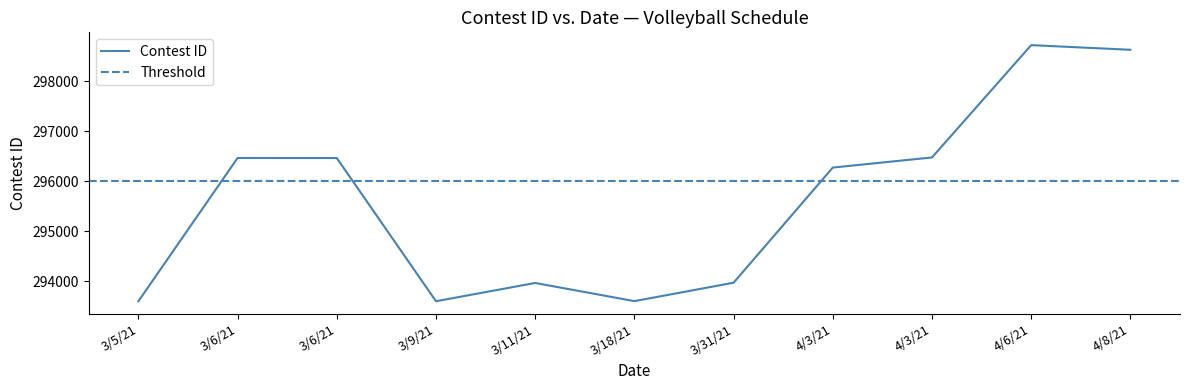

At which category does the chart reach its minimum across all series?

3/5/21